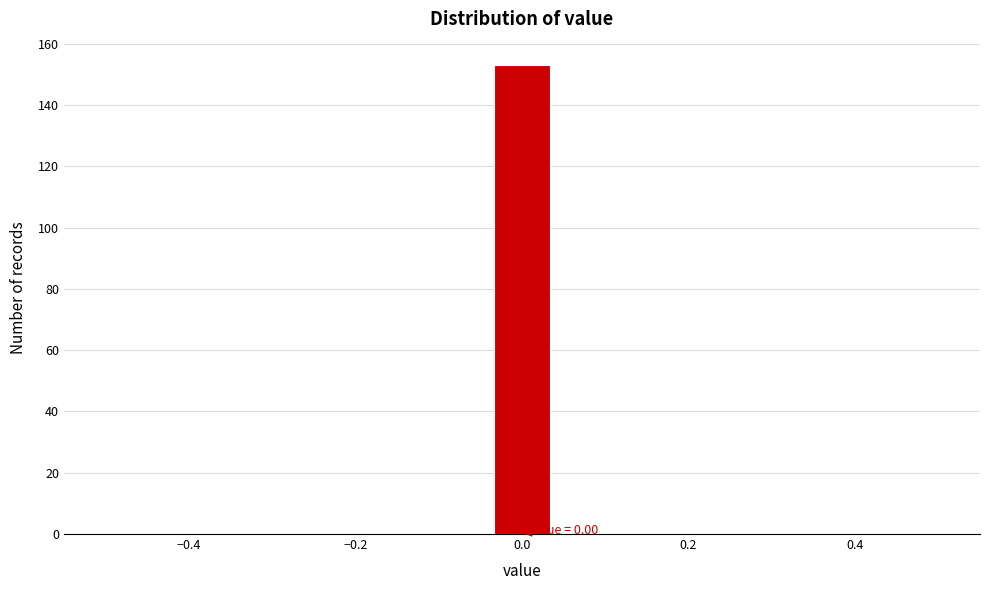

Read against the x-axis, roughly where is the centre of the tallest bar?

0.00